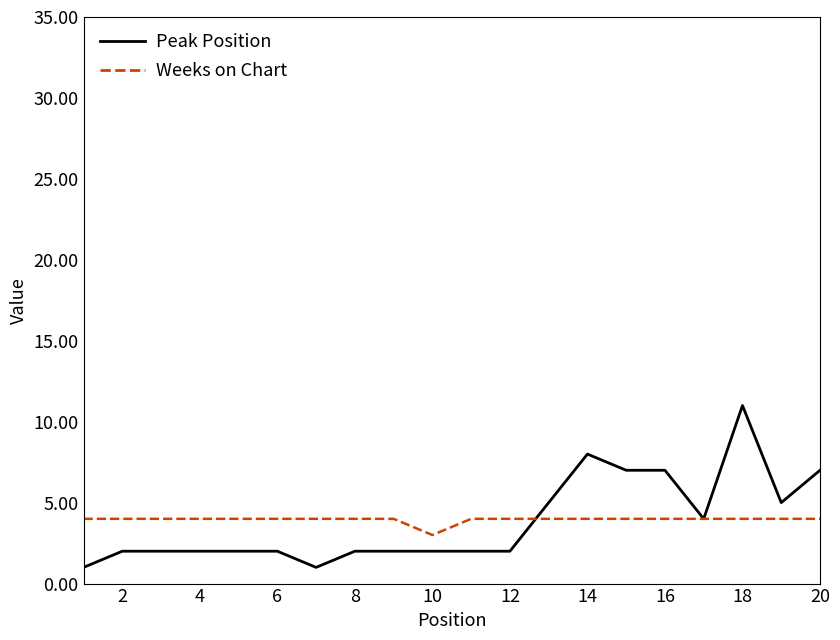

What is the sum of all Peak Position values?

76